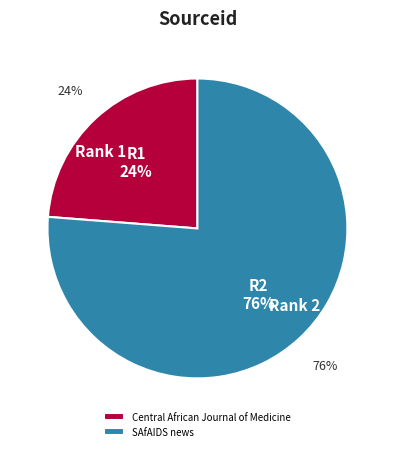

To the nearest percent, what is the difference between the SAfAIDS news and Central African Journal of Medicine slice percentages?

52%